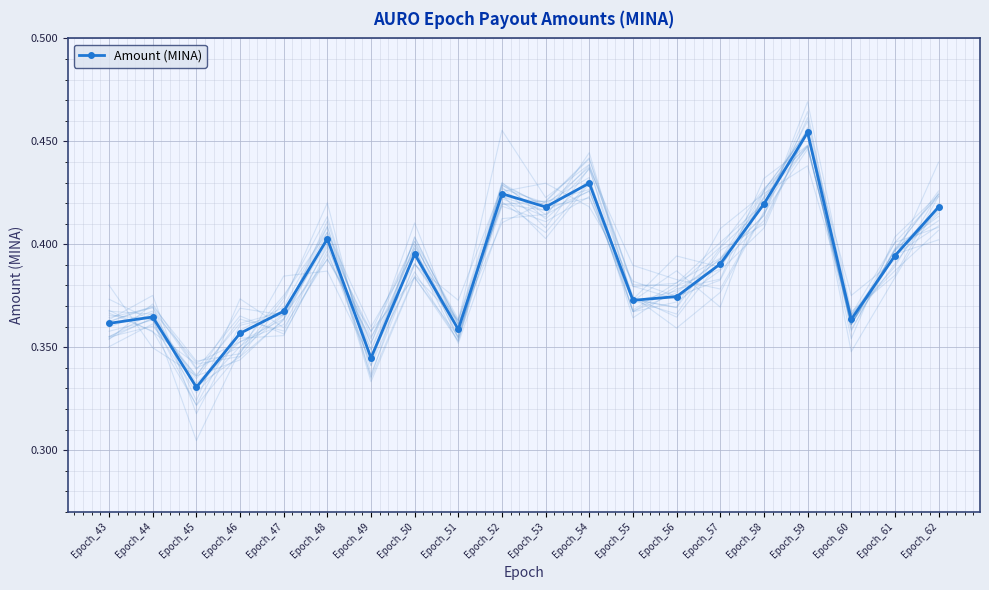

Rank the categories by value from lowest to highest.

Epoch_45, Epoch_49, Epoch_46, Epoch_51, Epoch_43, Epoch_60, Epoch_44, Epoch_47, Epoch_55, Epoch_56, Epoch_57, Epoch_61, Epoch_50, Epoch_48, Epoch_62, Epoch_53, Epoch_58, Epoch_52, Epoch_54, Epoch_59